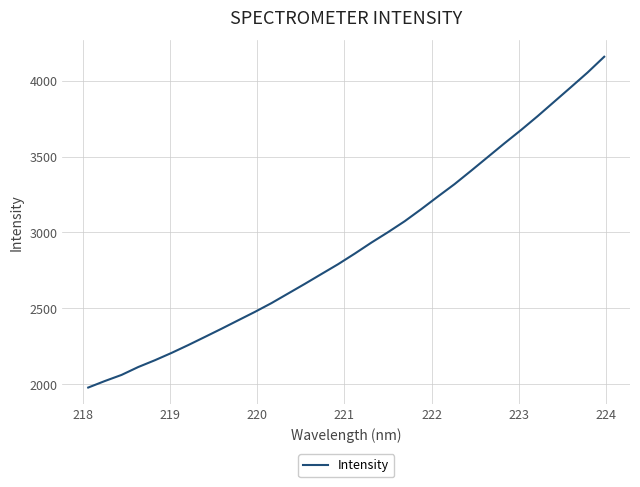

What is the minimum value shown in the chart?

1977.1